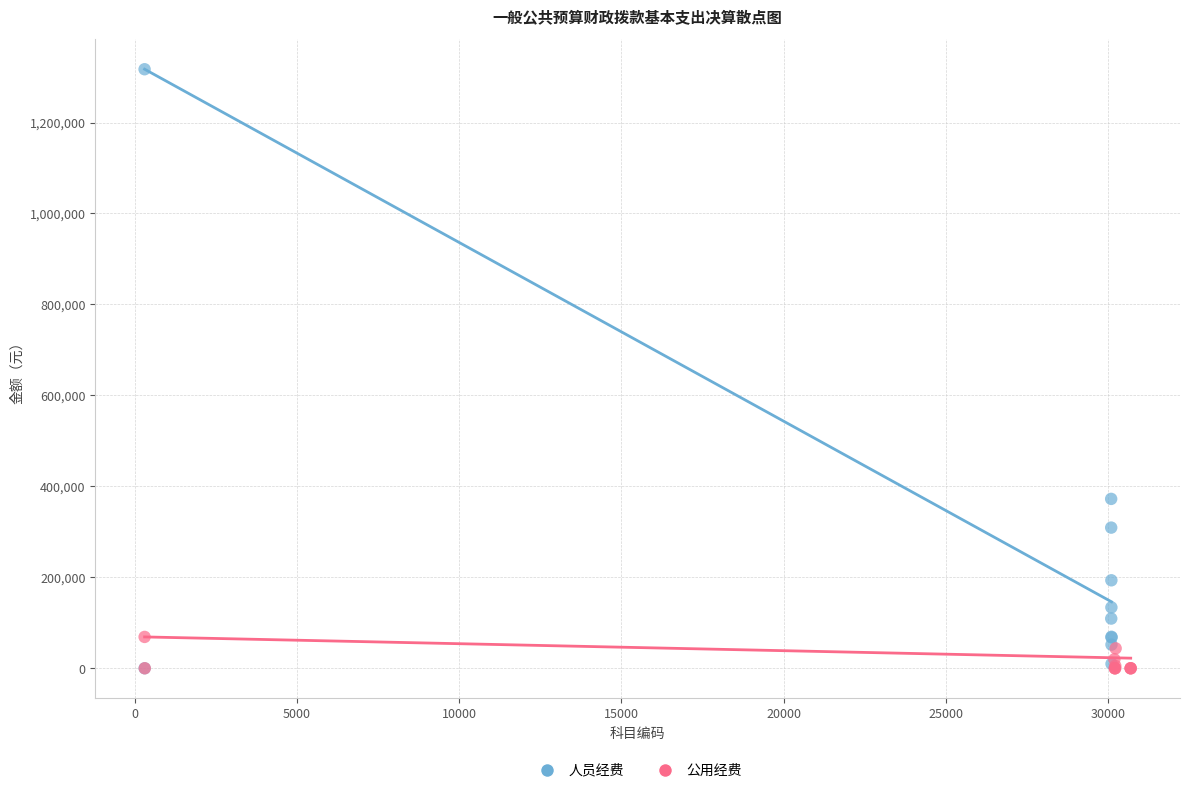

Which series contains the highest Y value?

人员经费